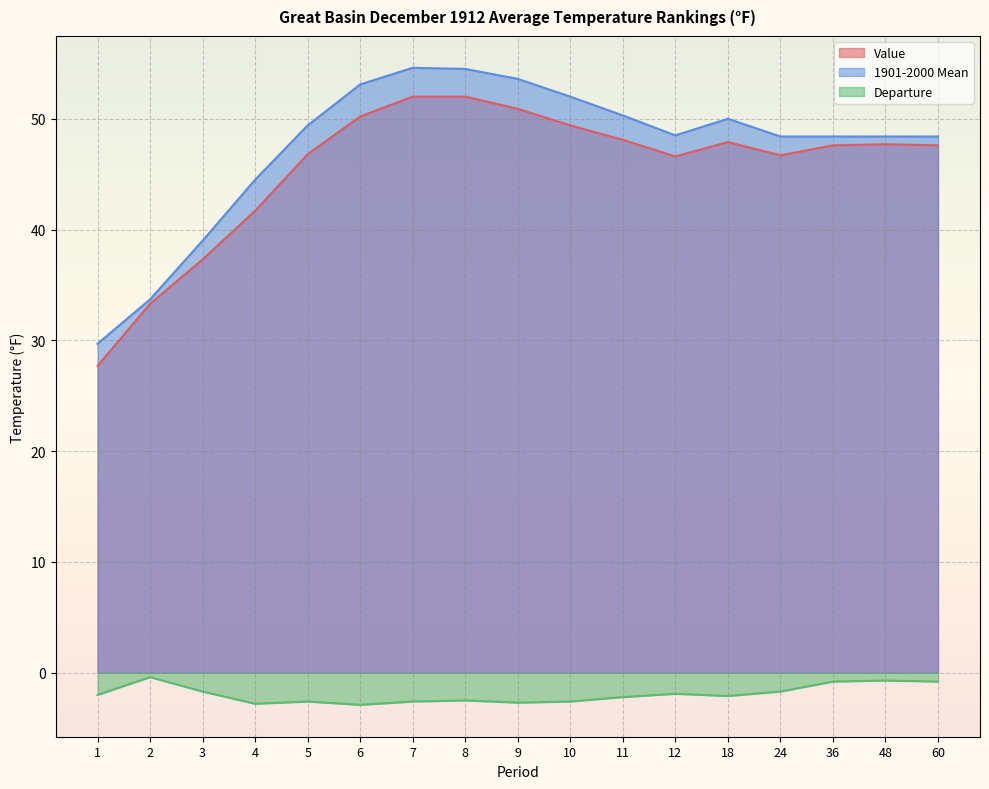

True or false: 1901-2000 Mean has a value of 50.3 at 11.

True